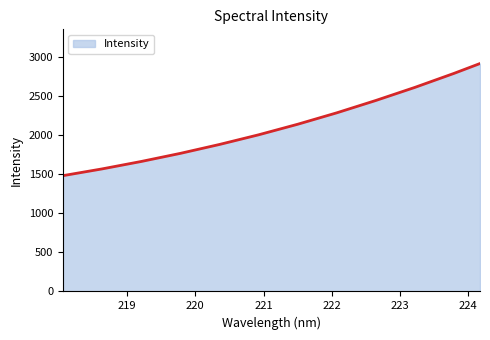

What is the difference between the second highest and minimum values?

1310.4